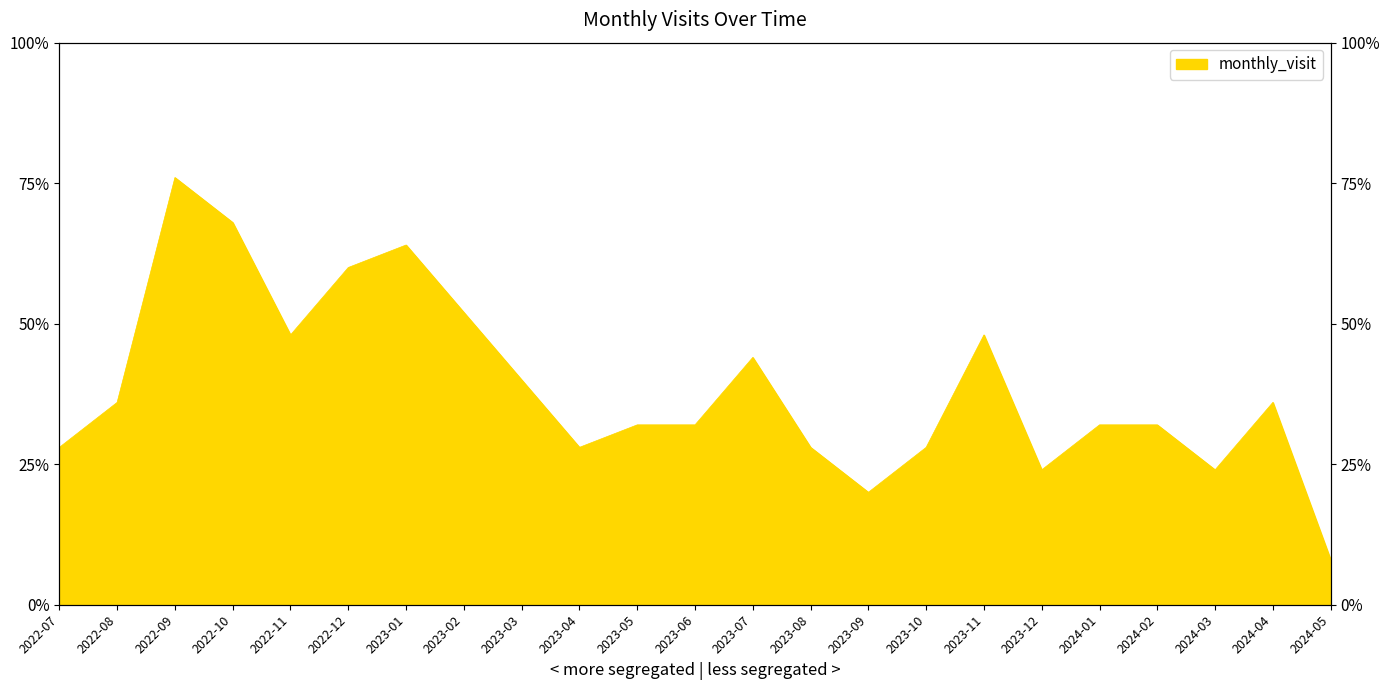

Reading left to right, transcribe all the data shown in this chart.

7	9	19	17	12	15	16	13	10	7	8	8	11	7	5	7	12	6	8	8	6	9	2